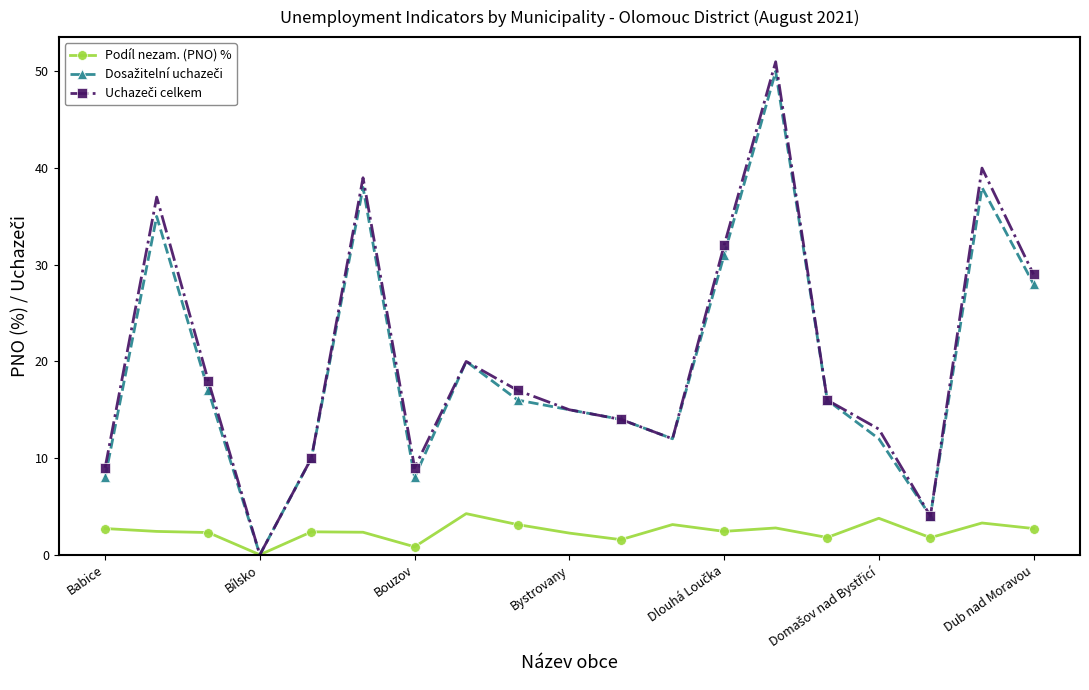

What is the highest value of the Podíl nezam. (PNO) % series?

4.3